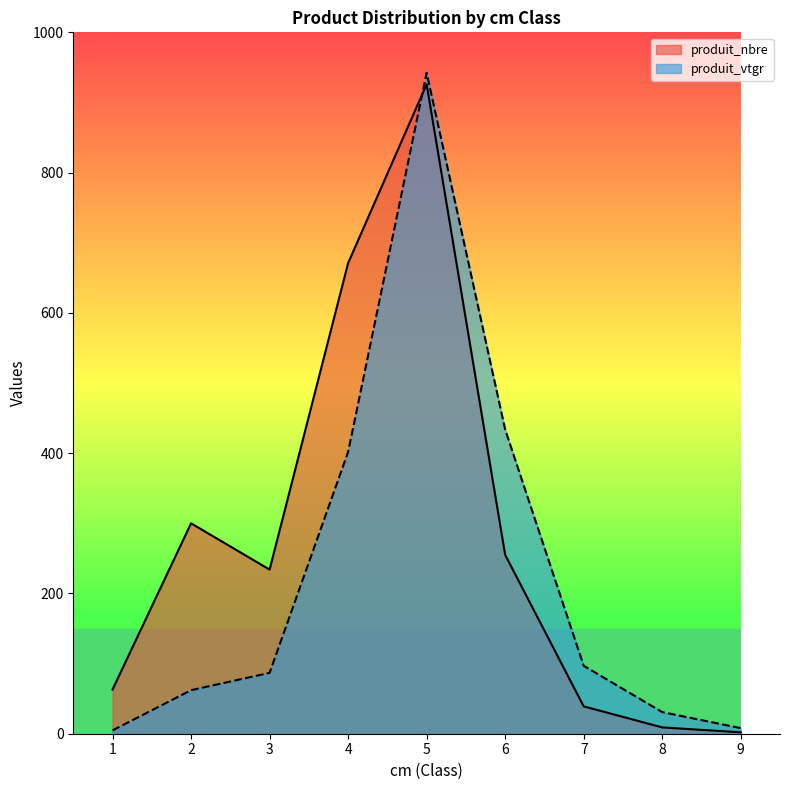

Where is the first local maximum for produit_vtgr?

5